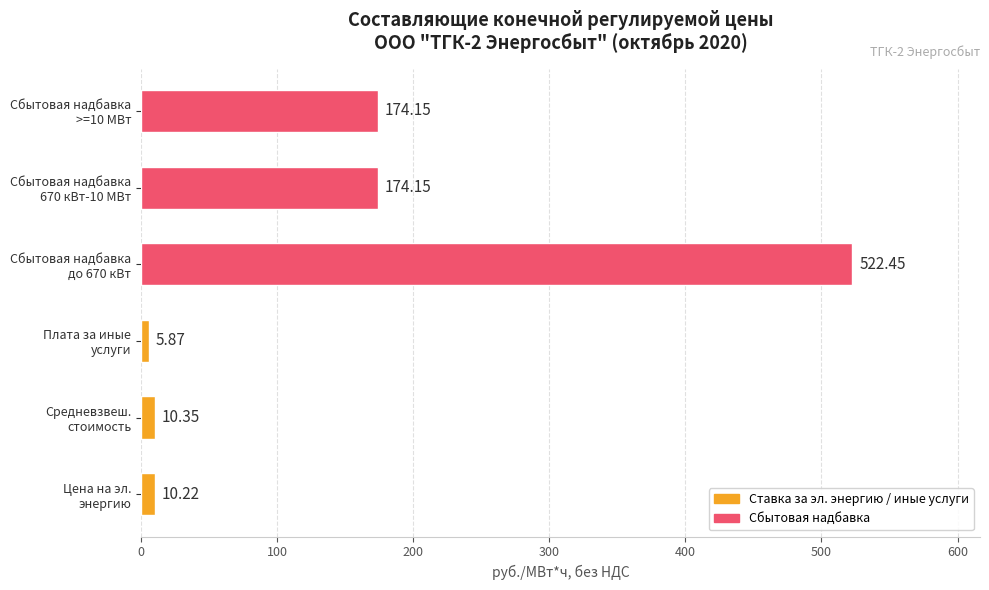

At which category does the chart reach its peak across all series?

Сбытовая надбавка
до 670 кВт